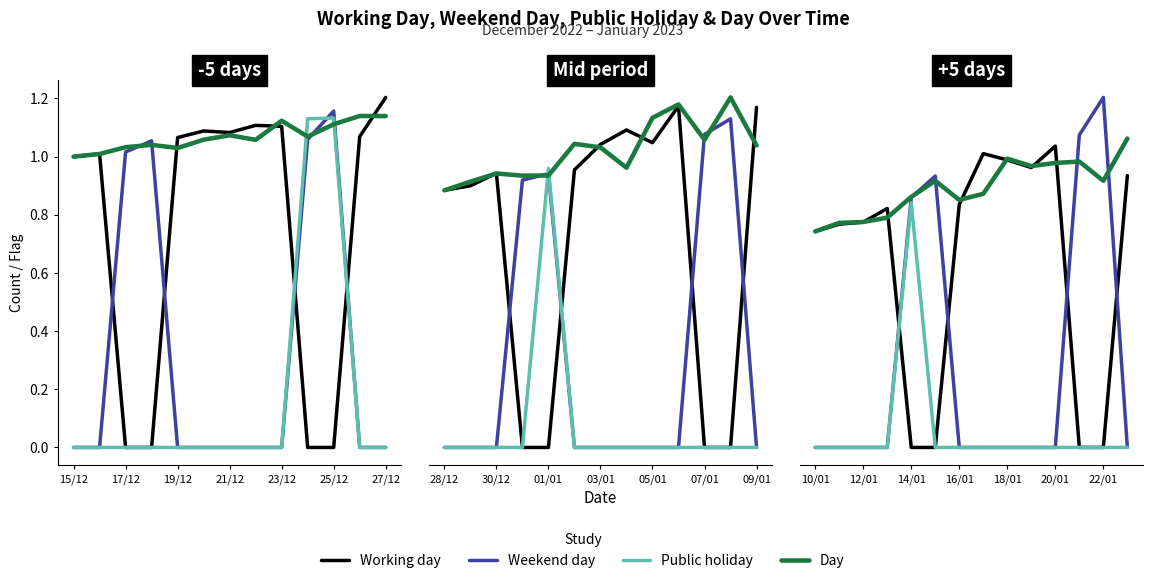

Which series has the largest range (max minus min)?

Weekend day